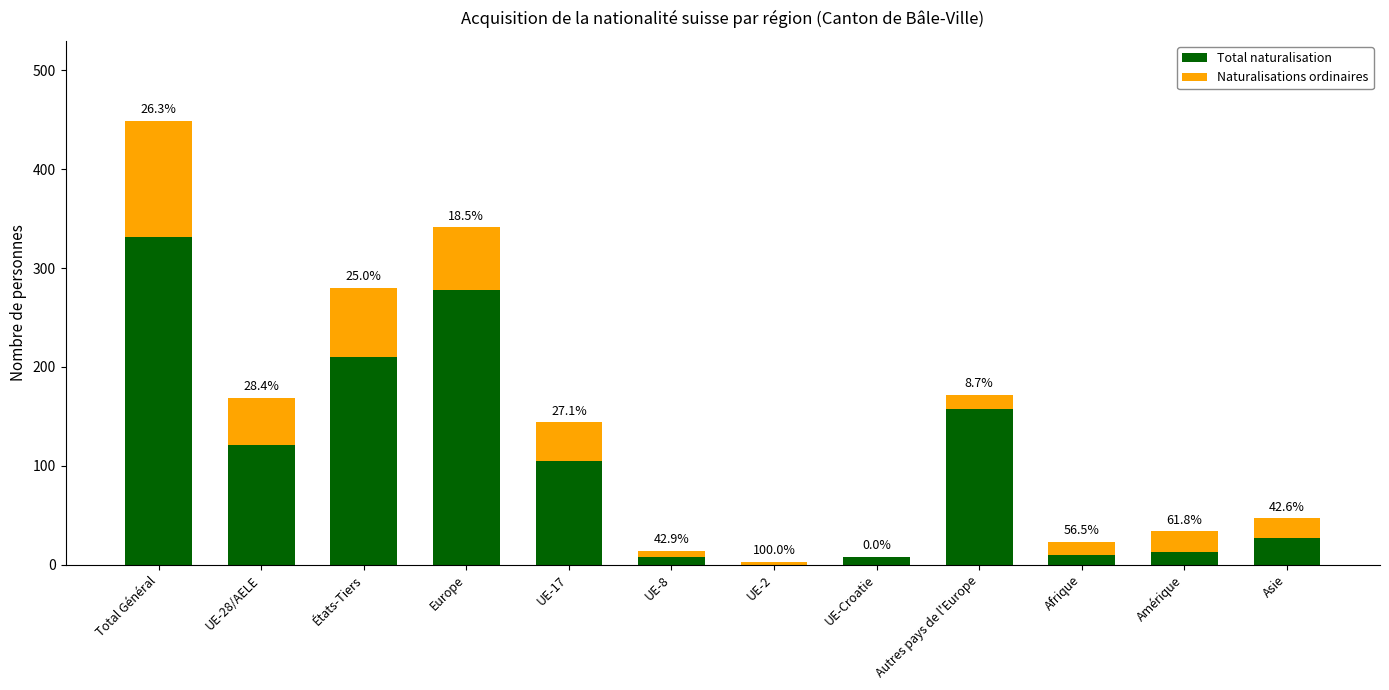

List the series in order of their peak value, lowest first.

Naturalisations ordinaires, Total naturalisation